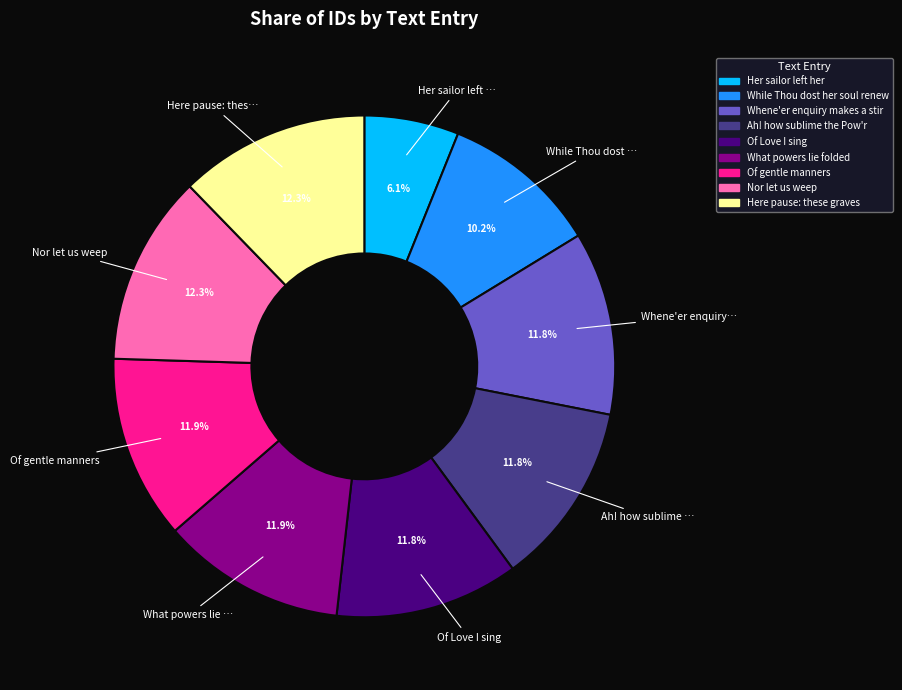

To the nearest percent, what is the combined percentage of Whene'er enquiry makes a stir and Of gentle manners?

24%